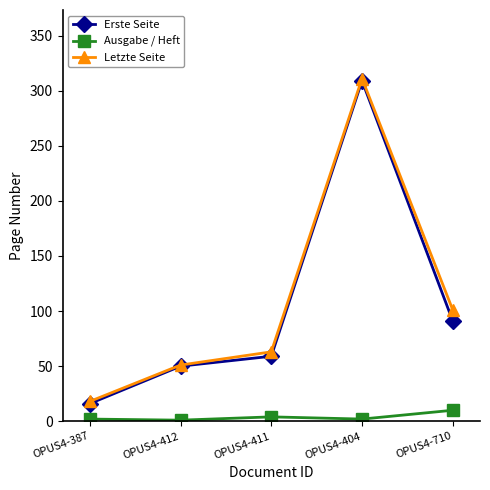

What is the difference between the Letzte Seite values at OPUS4-411 and OPUS4-412?

12